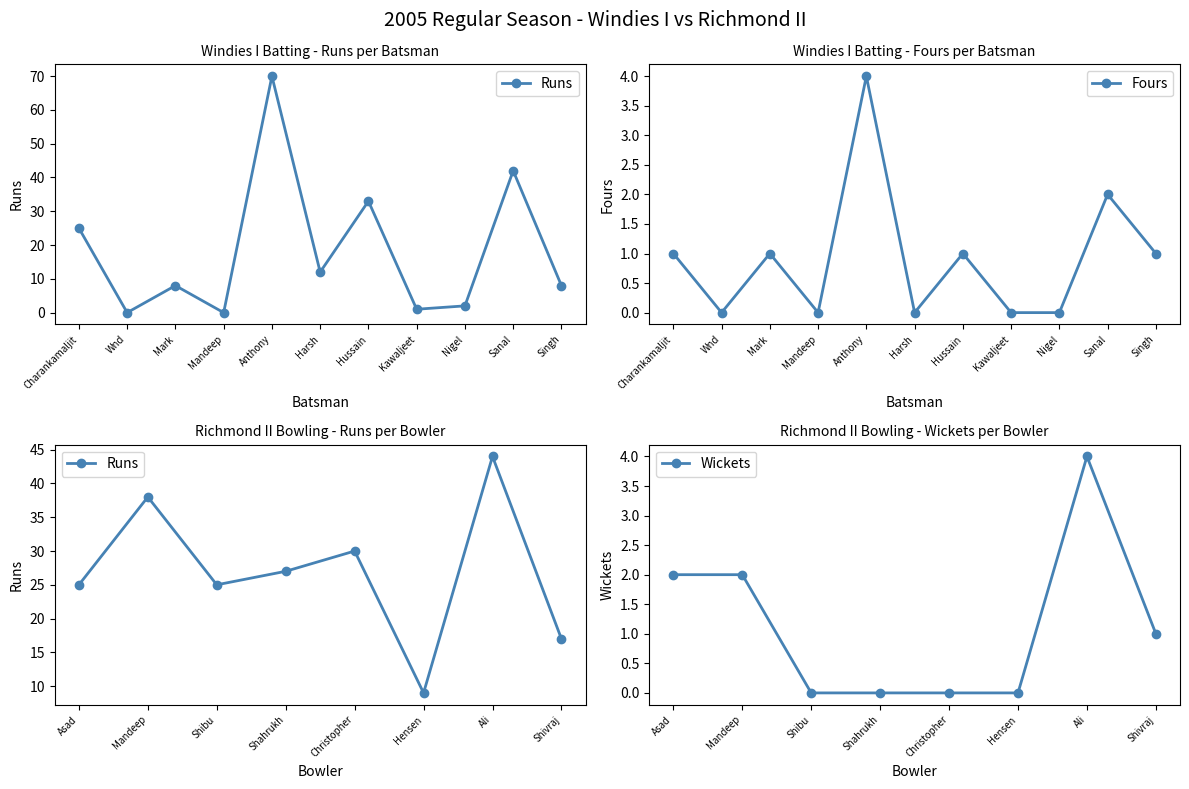

Rank the series by their average value, from lowest to highest.

Fours, Runs